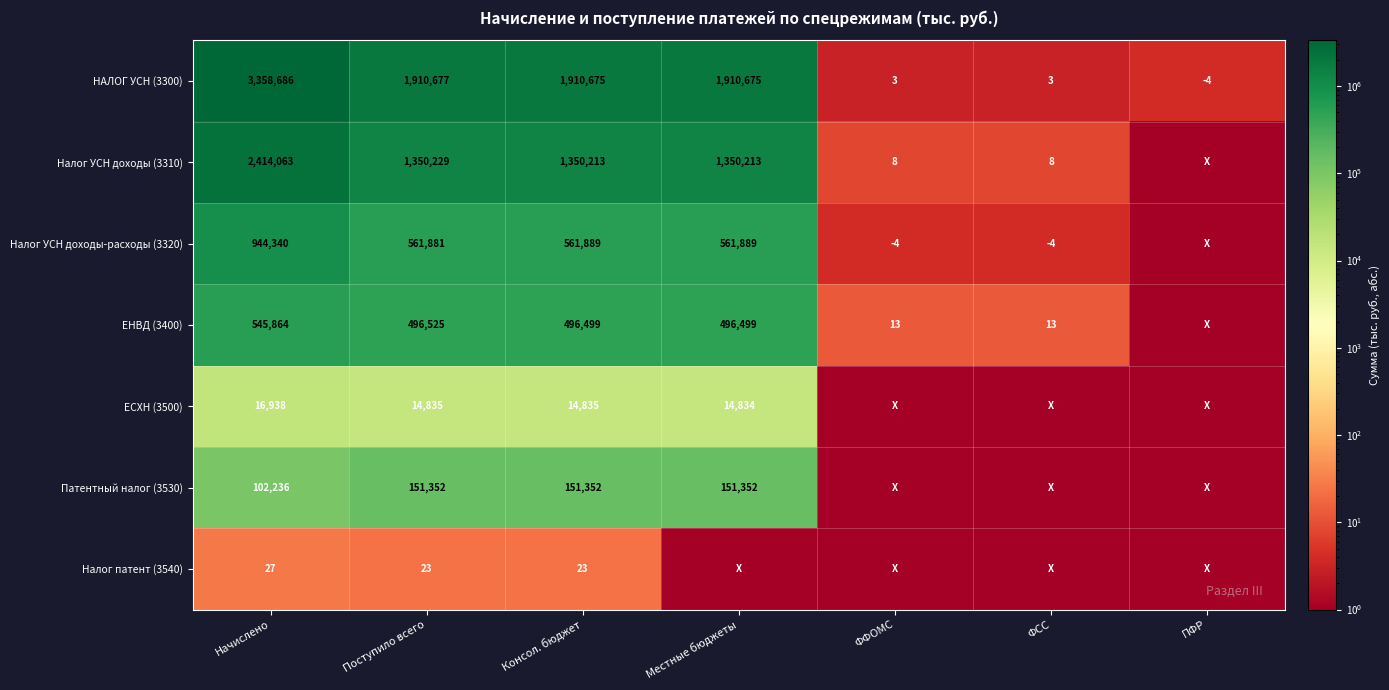

Is it true that ЕСХН (3500) equals 14834 at Местные бюджеты?

True